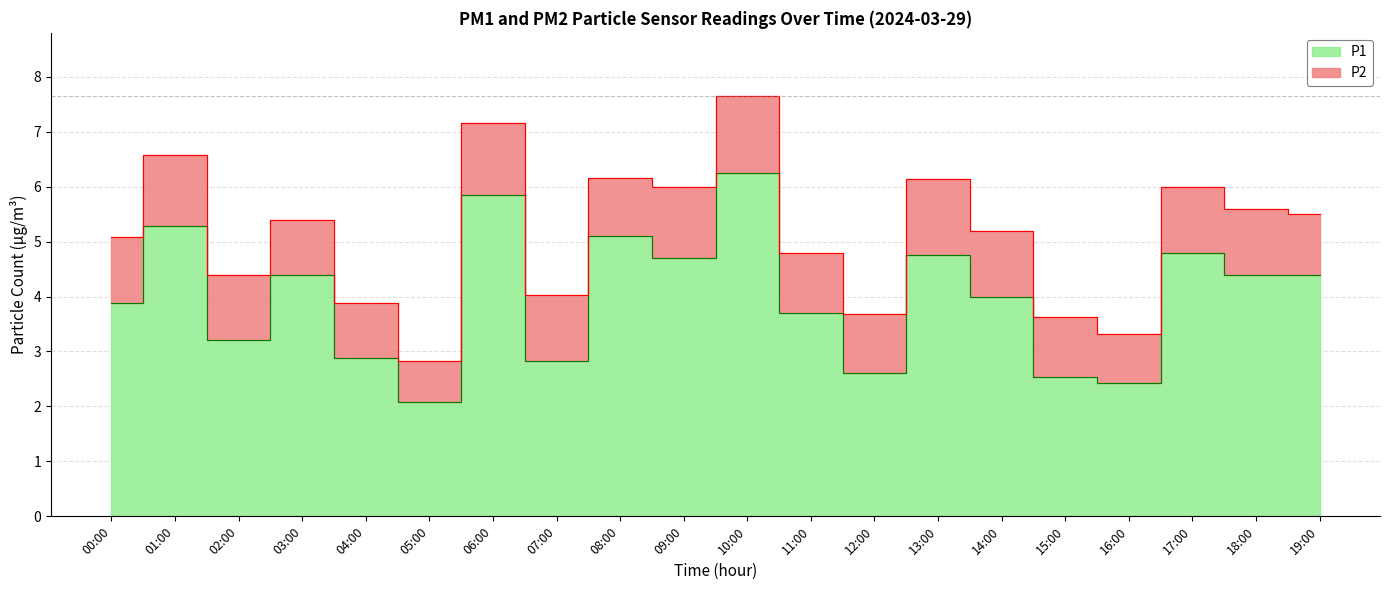

How many categories are shown in the chart?

20